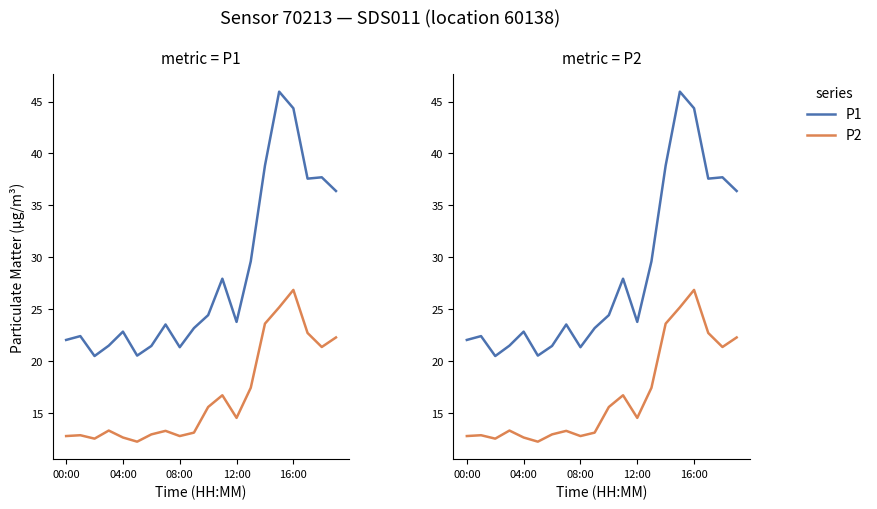

Rank the series at 18 from highest to lowest value.

P1, P2